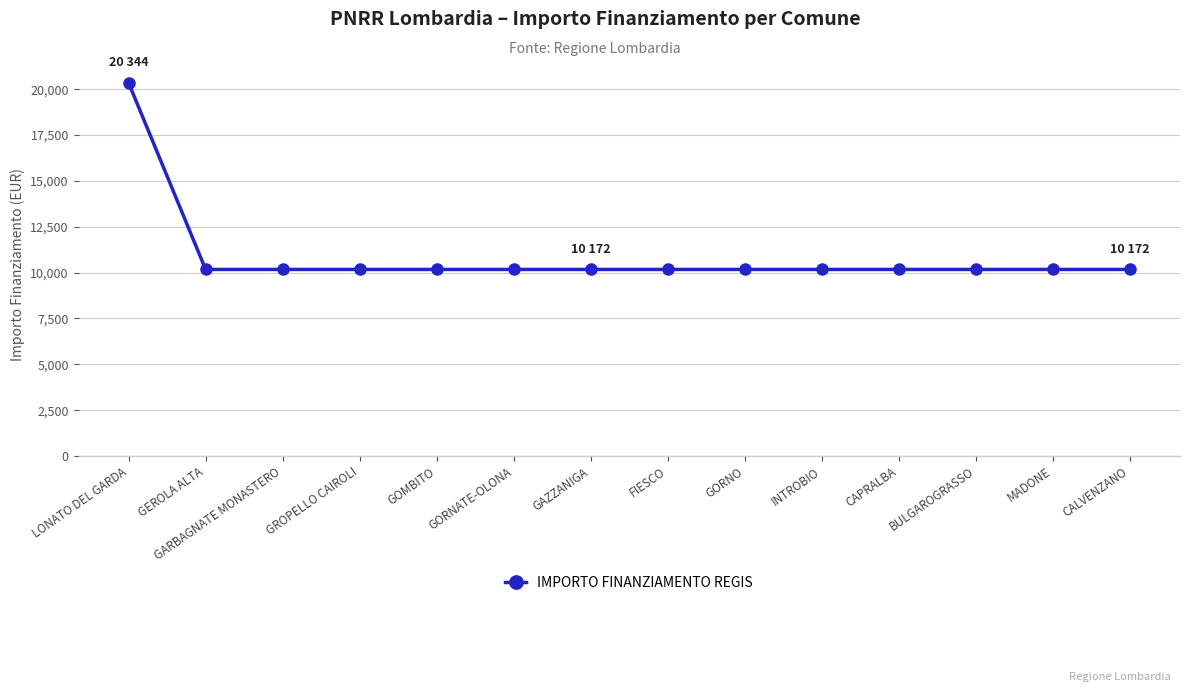

What is the label of the 5th point from the left?

GOMBITO